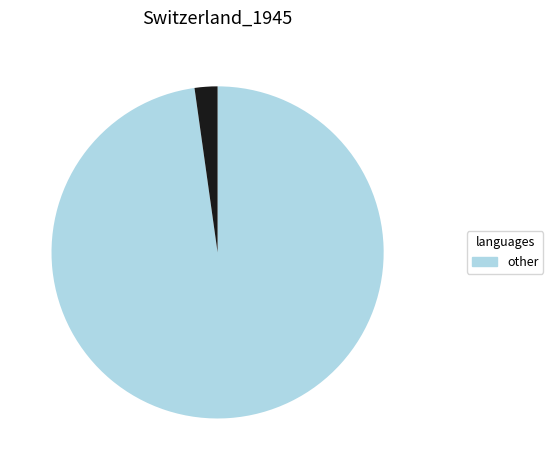

Is there any slice that represents more than half of the pie?

Yes